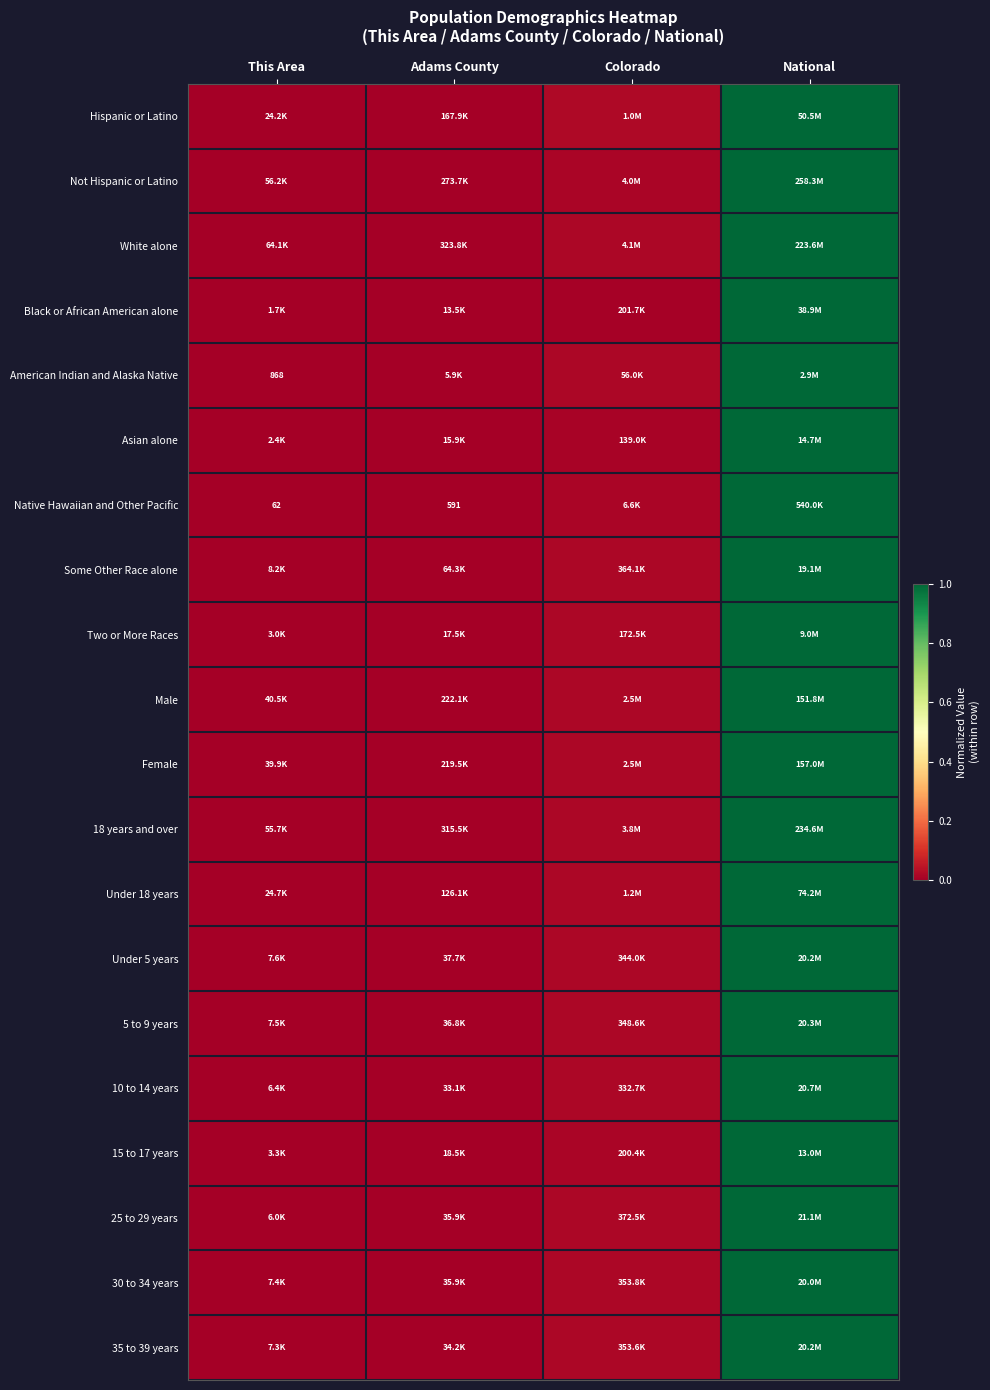

Is the value of Under 18 years at Adams County greater than the value of Hispanic or Latino at Colorado?

No